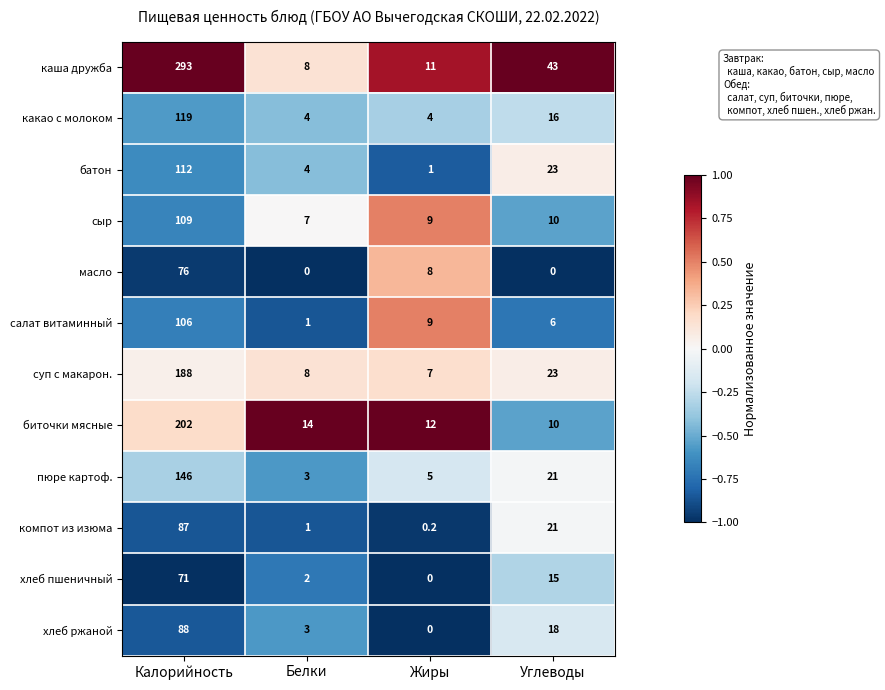

At how many categories does at least one series exceed 0?

4